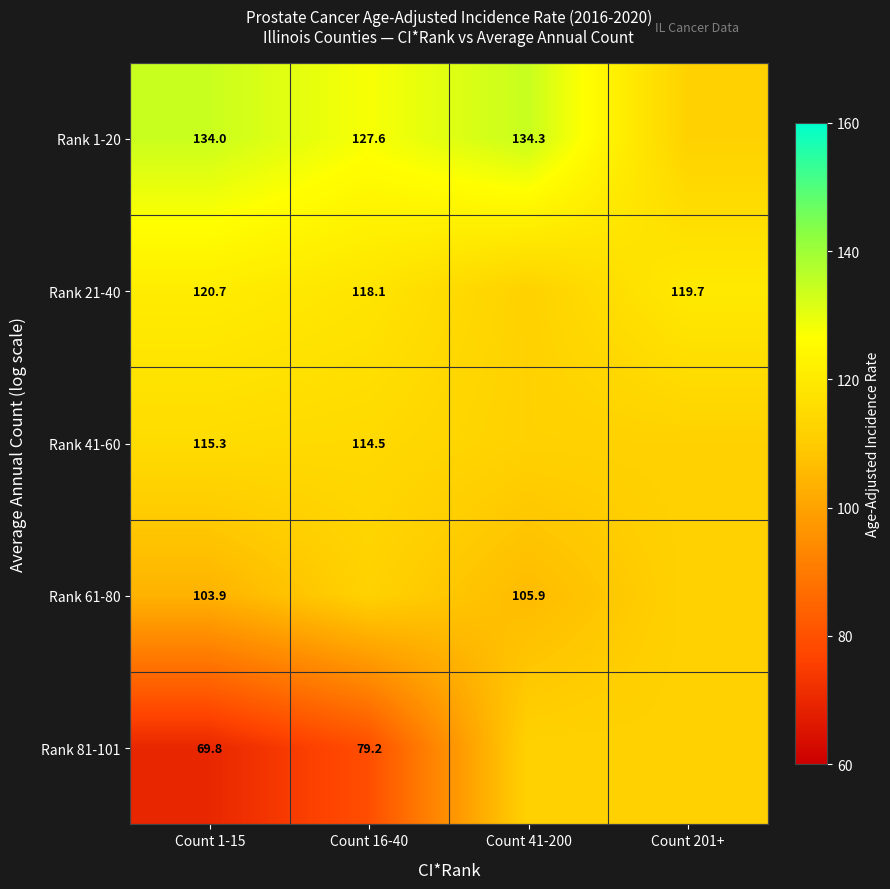

Which series has the largest total across all categories?

Rank 1-20